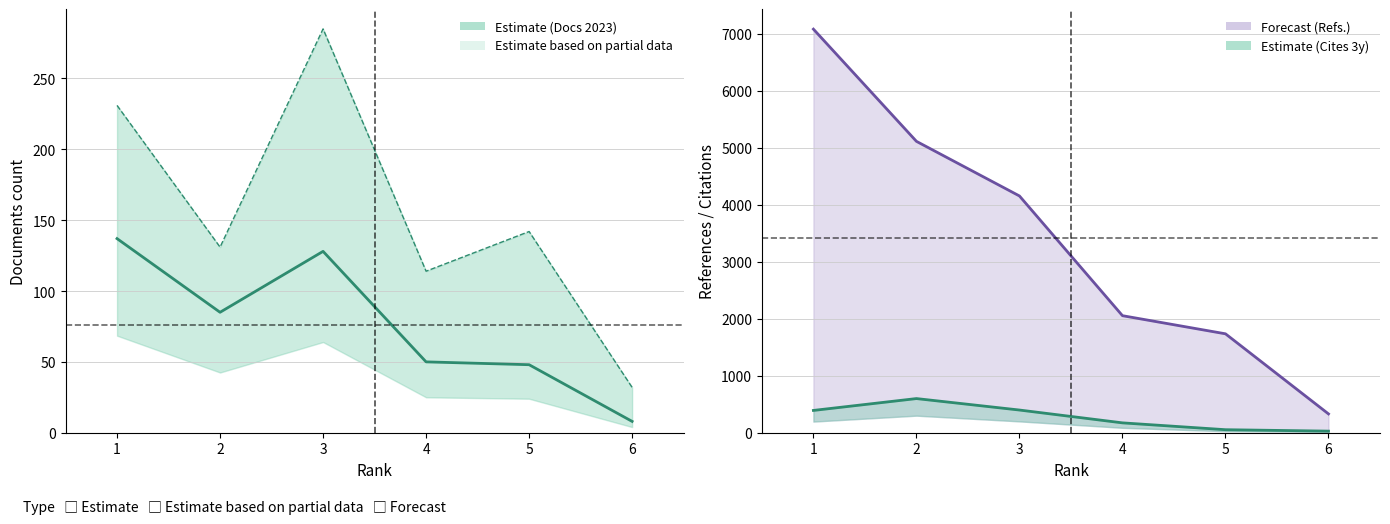

What is the greatest value displayed?

7079